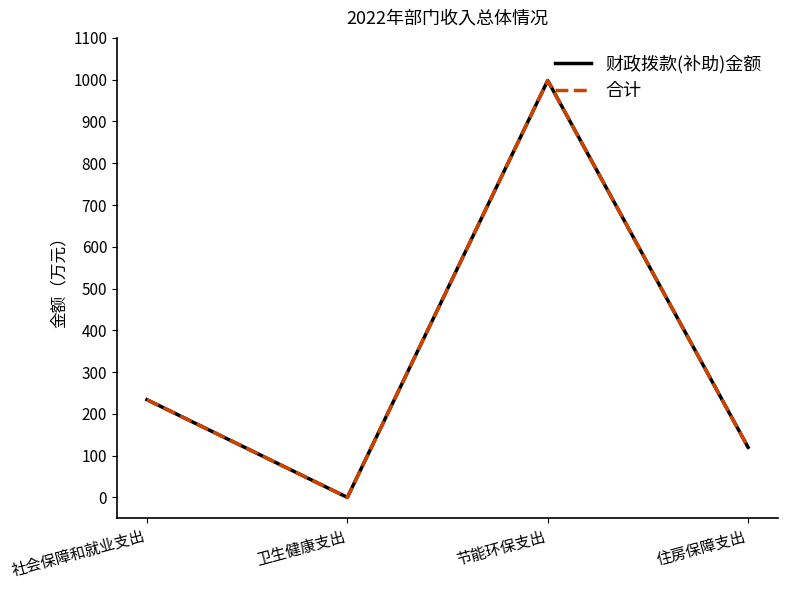

Does the chart display data point markers on the line(s)?

No